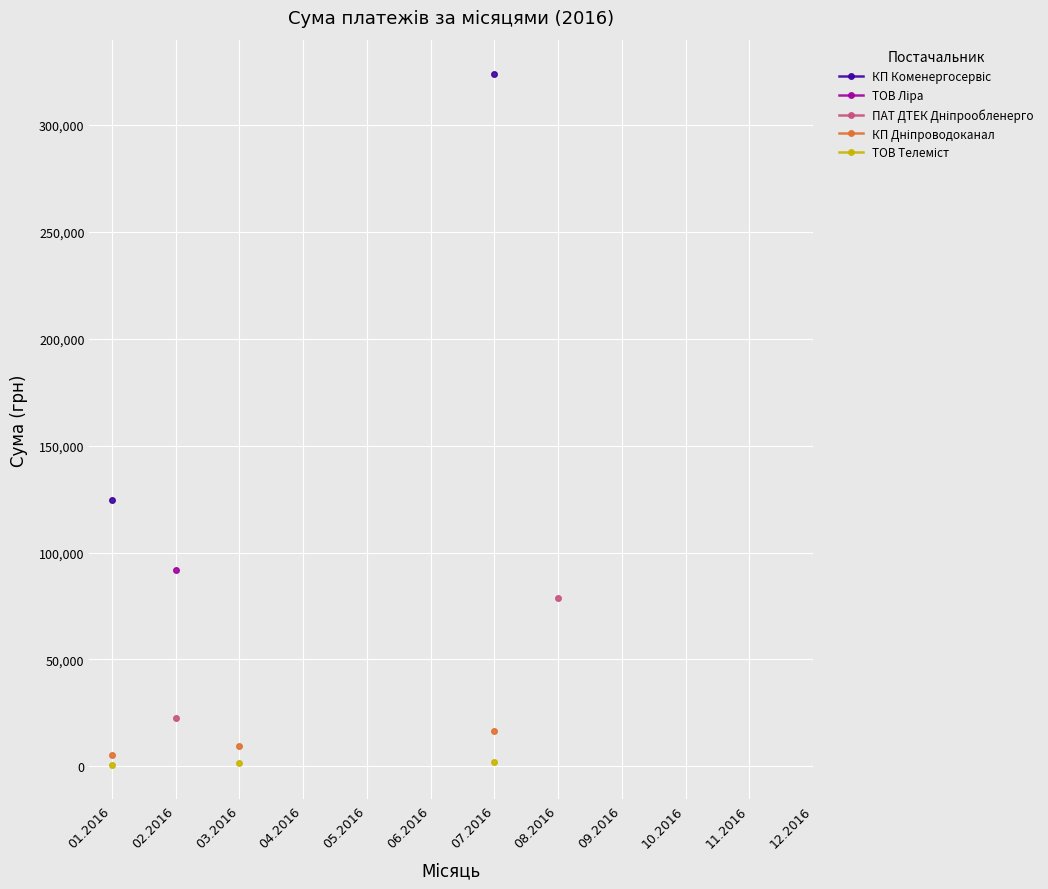

What are all the series names shown in the legend?

КП Коменергосервіс, ТОВ Ліра, ПАТ ДТЕК Дніпрообленерго, КП Дніпроводоканал, ТОВ Телеміст